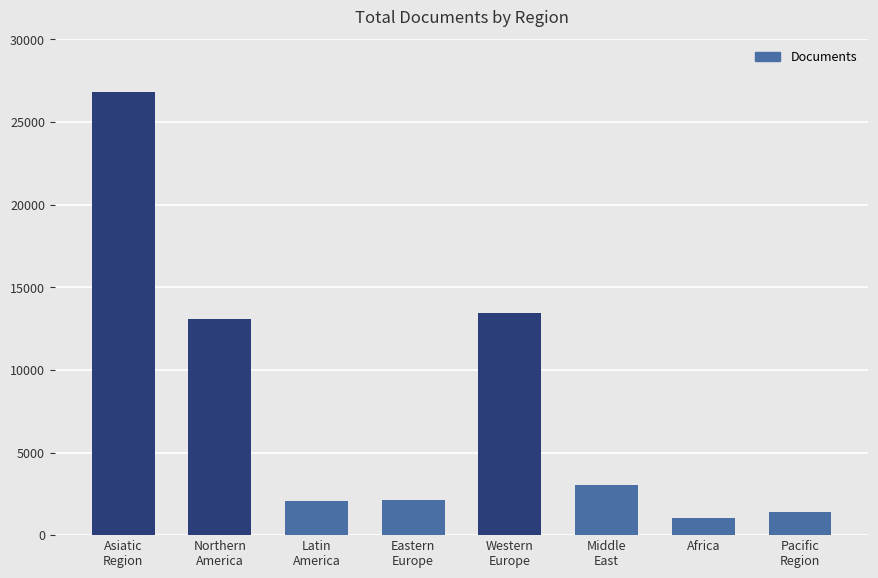

Which category has the highest value across all series?

Asiatic
Region